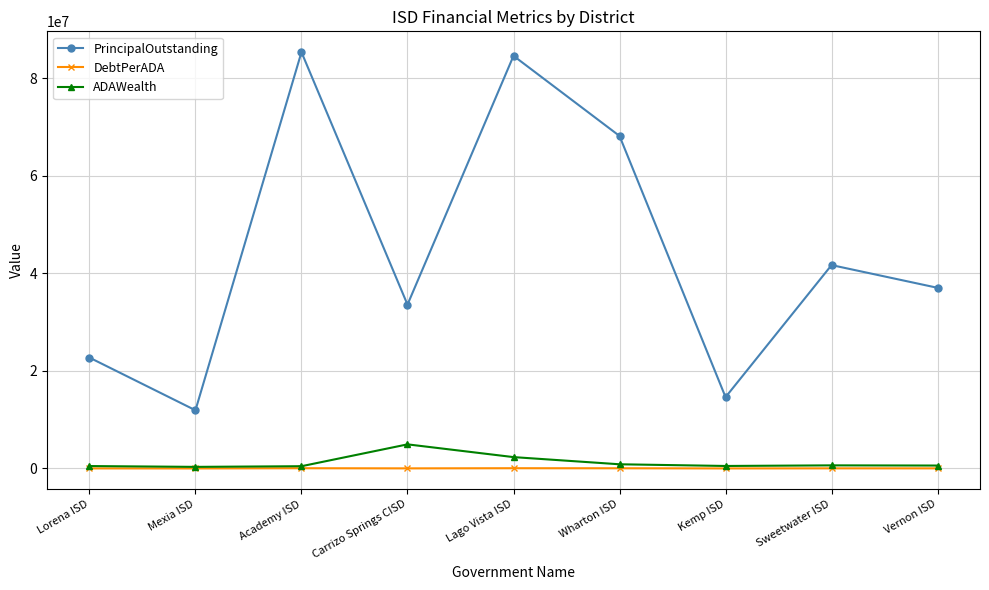

Which series has the largest total across all categories?

PrincipalOutstanding